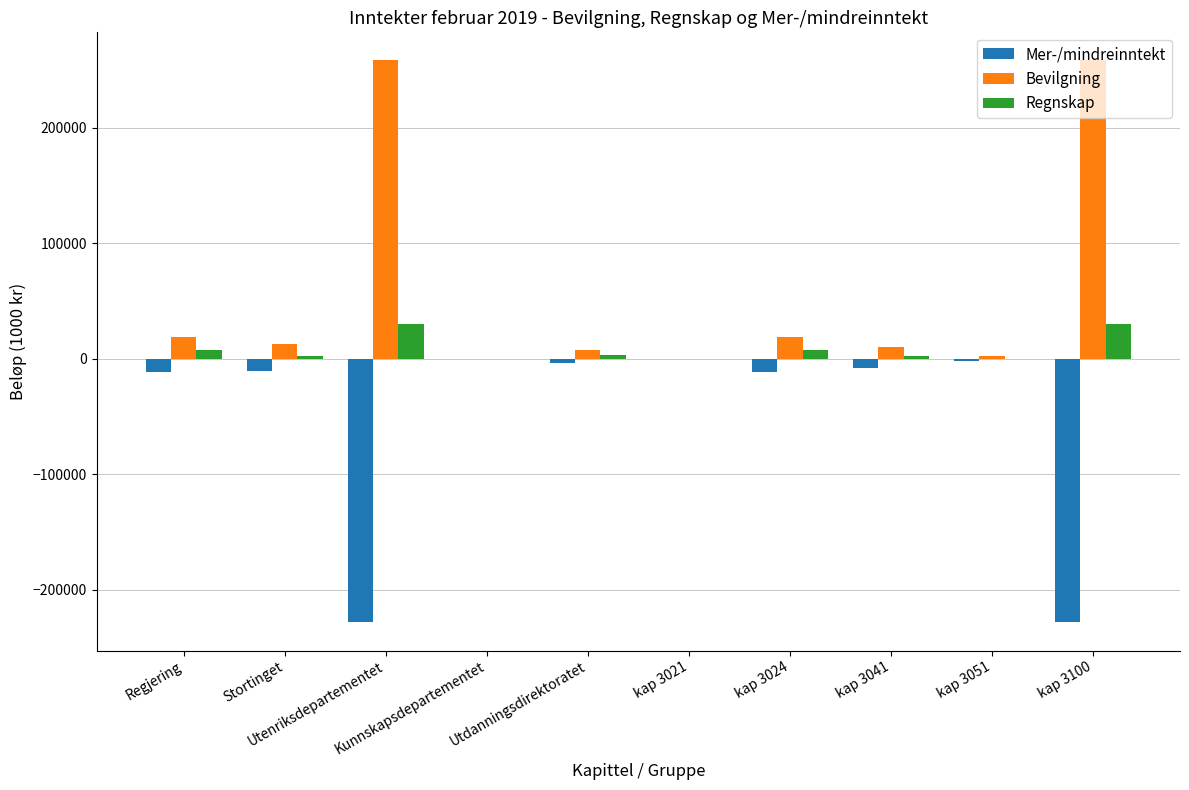

What is the sum of all Mer-/mindreinntekt values?

-505031.0